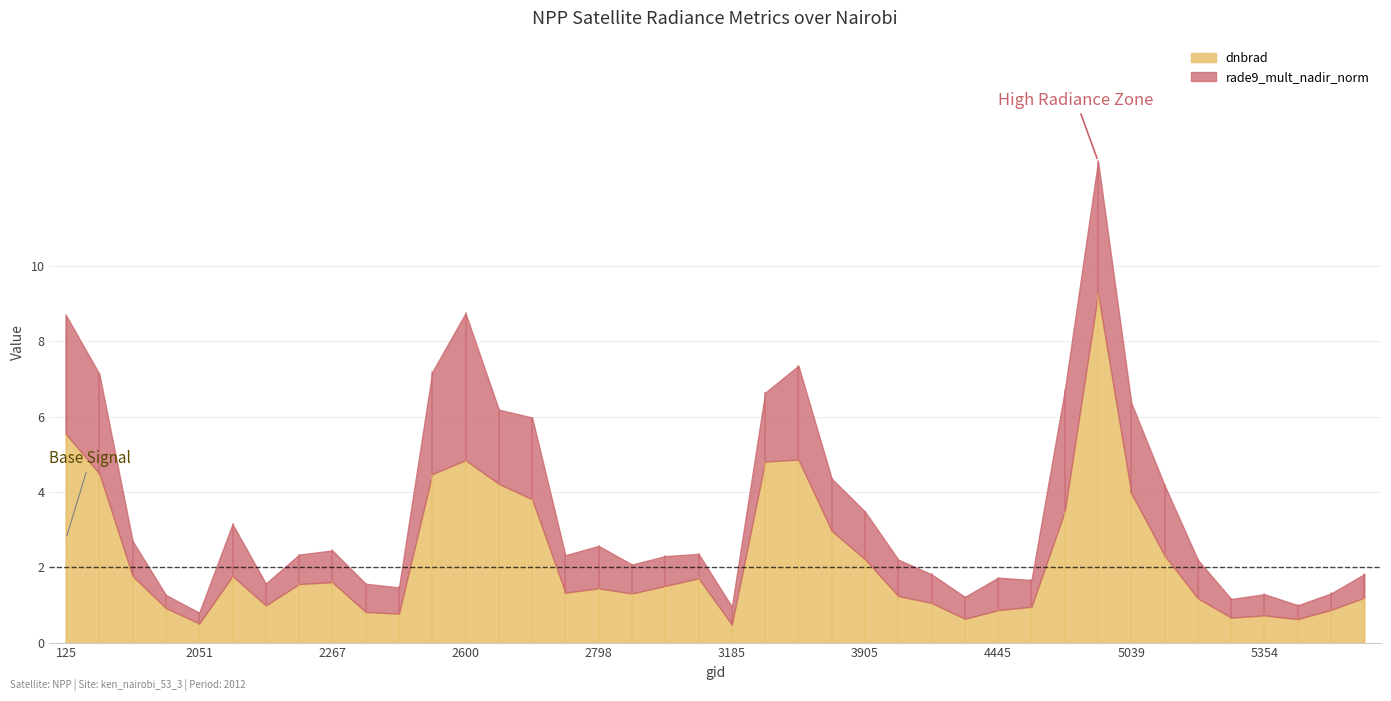

Reading left to right, extract all data points from this chart.

dnbrad: 5.5	4.5	1.8	0.9	0.5	1.8	1.0	1.6	1.6	0.8	0.8	4.5	4.8	4.2	3.8	1.3	1.4	1.3	1.5	1.7	0.5	4.8	4.9	3.0	2.2	1.2	1.1	0.6	0.9	1.0	3.5	9.3	4.0	2.3	1.2	0.7	0.7	0.6	0.9	1.2
rade9_mult_nadir_norm: 3.2	2.6	0.9	0.3	0.3	1.4	0.6	0.8	0.8	0.8	0.7	2.7	3.9	2.0	2.2	1.0	1.1	0.8	0.8	0.6	0.5	1.8	2.5	1.4	1.3	1.0	0.8	0.6	0.9	0.7	3.2	3.5	2.4	1.9	1.0	0.5	0.6	0.4	0.4	0.6